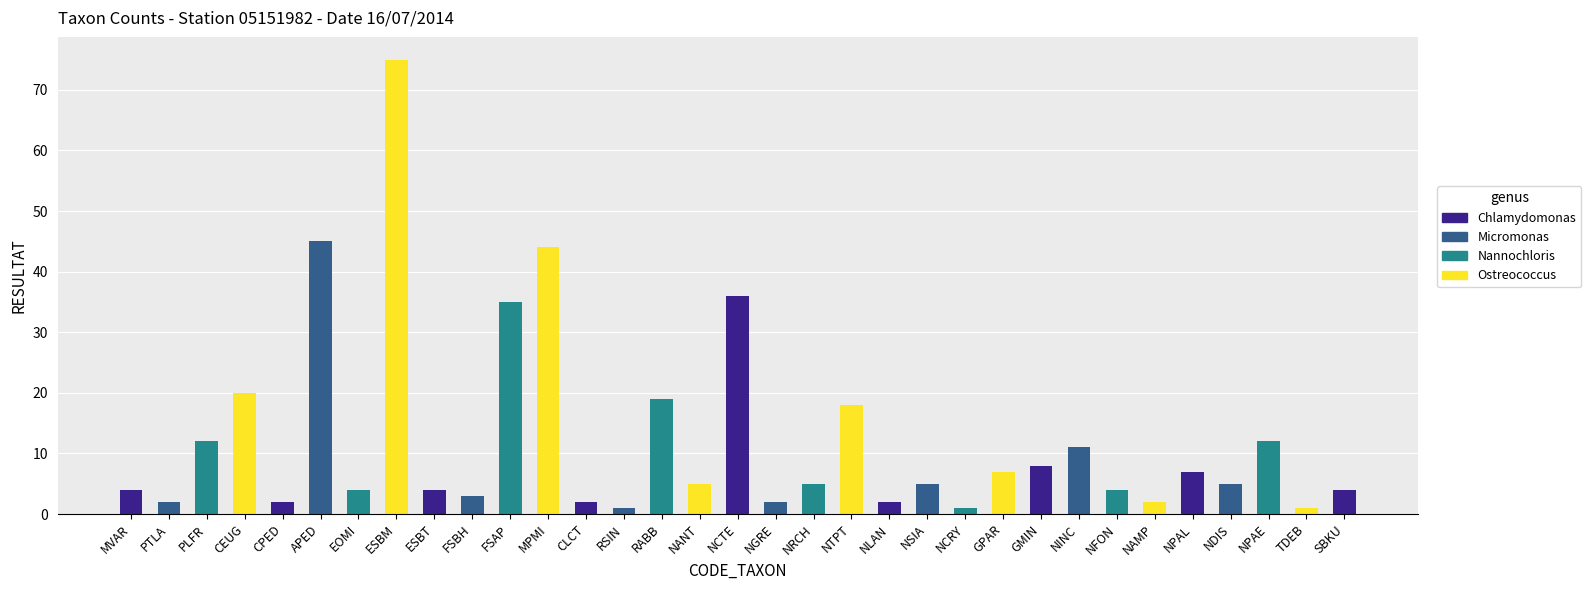

At which category is the sum across all series the highest?

ESBM